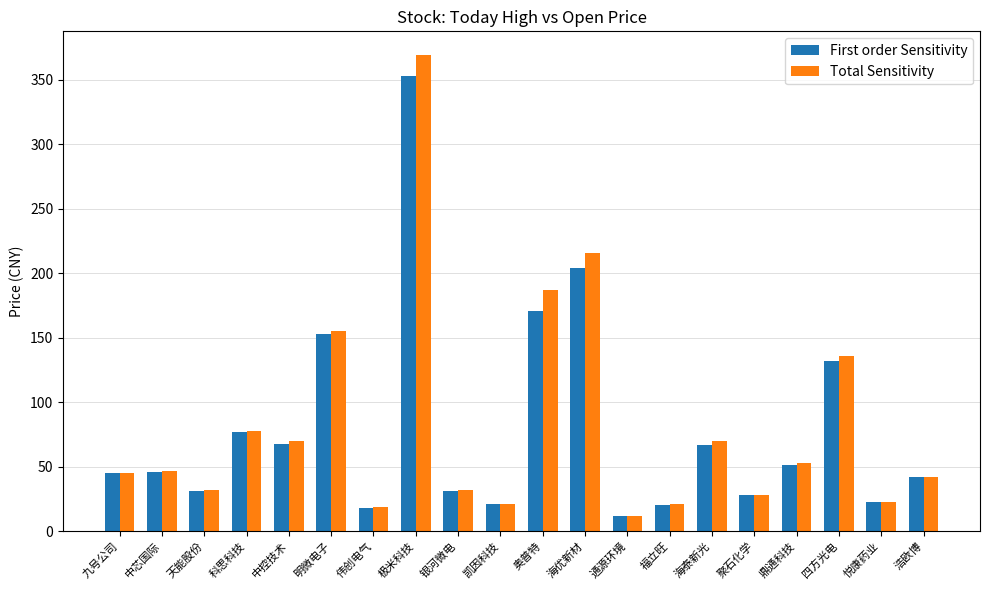

What are all the series names shown in the legend?

First order Sensitivity, Total Sensitivity